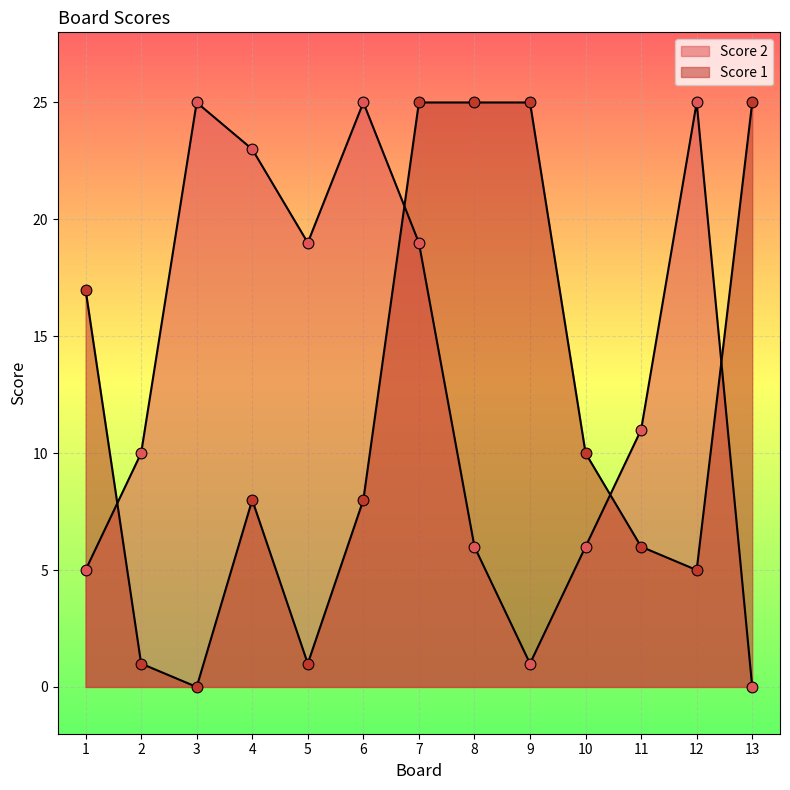

What are all the series names shown in the legend?

Score 2, Score 1